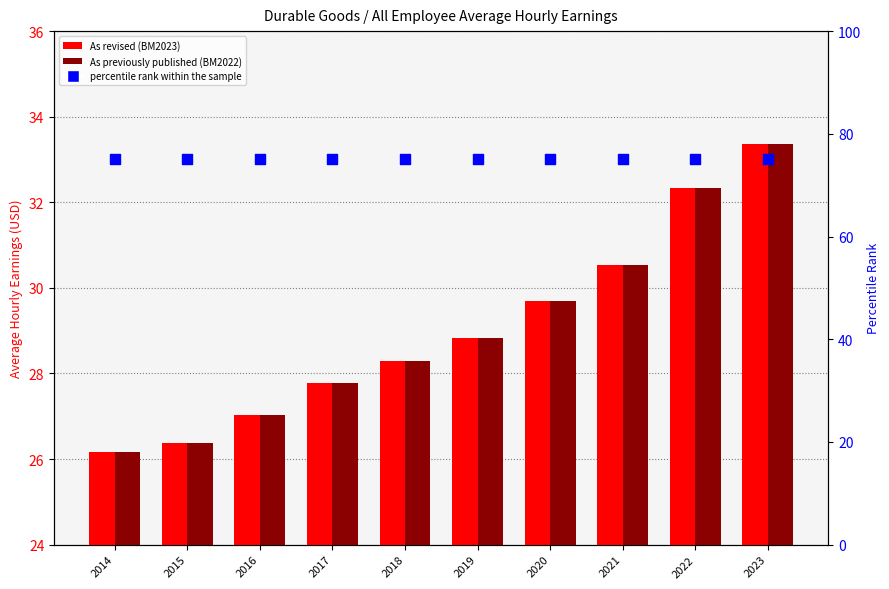

At how many categories does at least one series exceed 45?

10